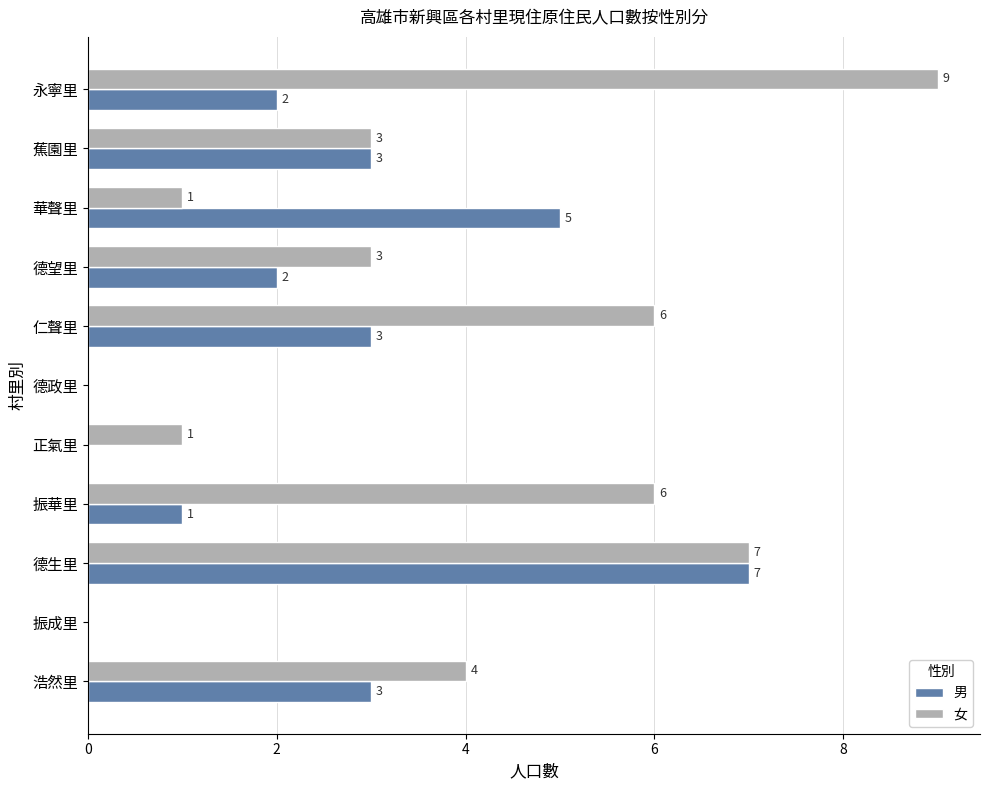

Which series has the widest spread of values?

女